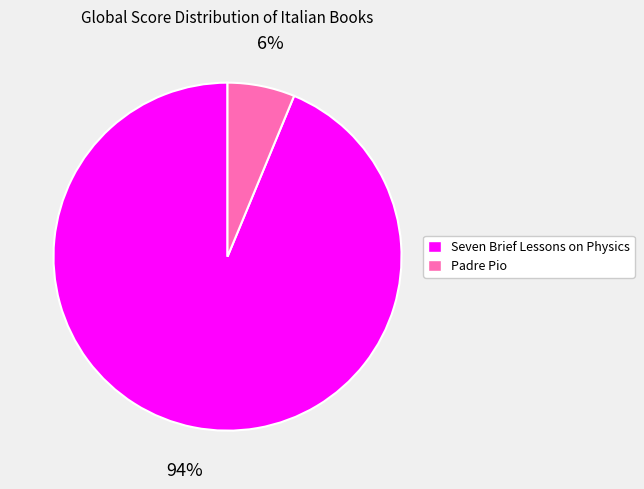

Does Seven Brief Lessons on Physics account for over 50% of the chart?

Yes